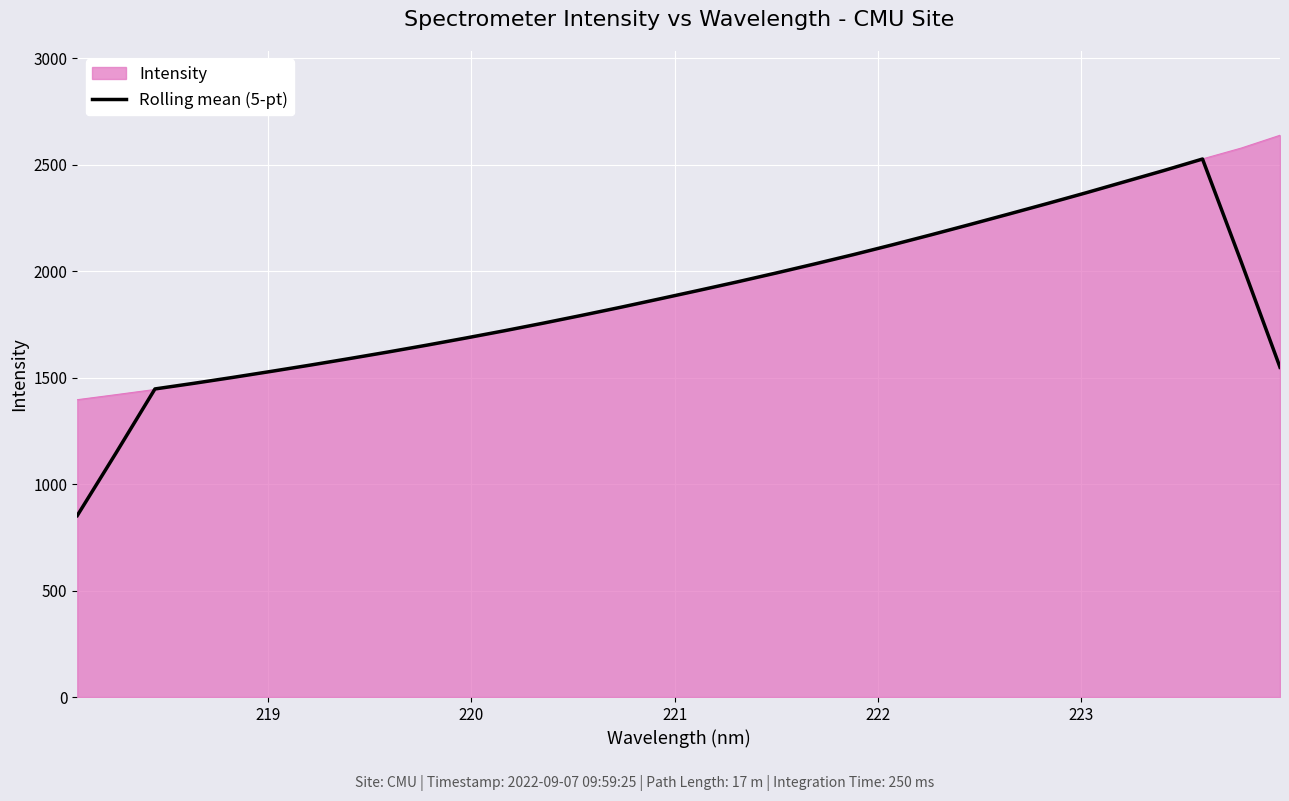

What is the minimum value shown in the chart?

852.5